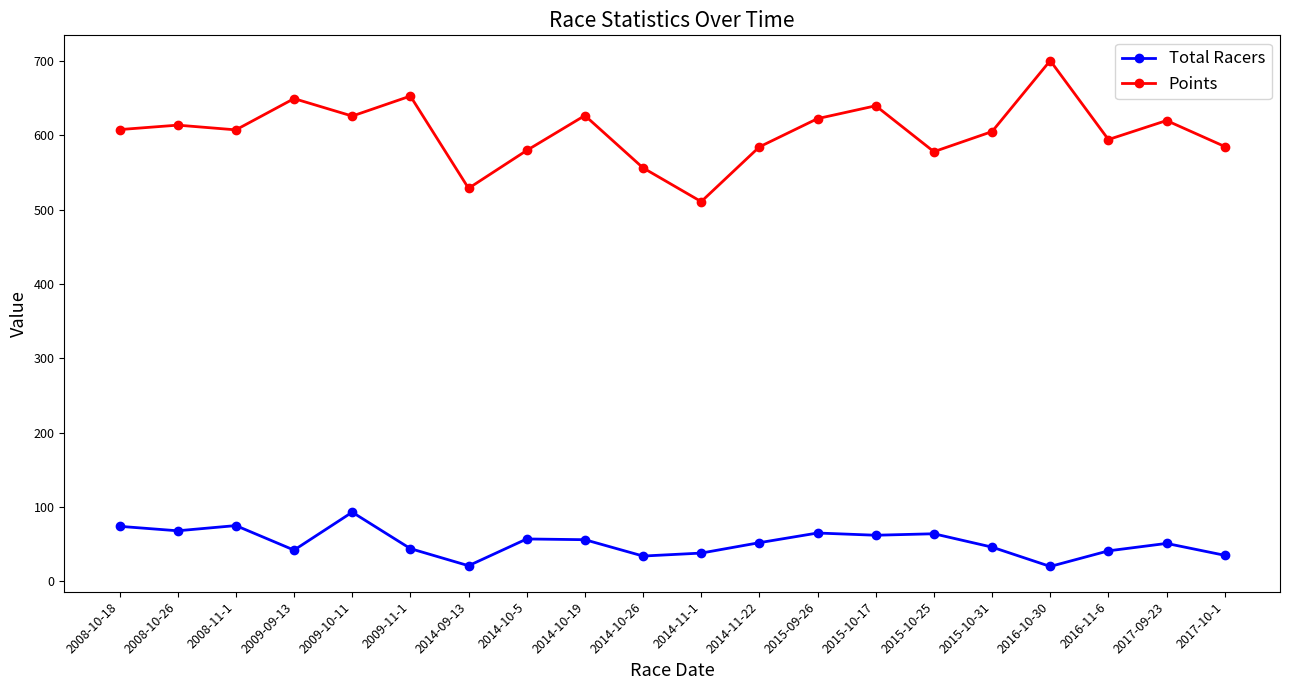

Which series has the widest spread of values?

Points